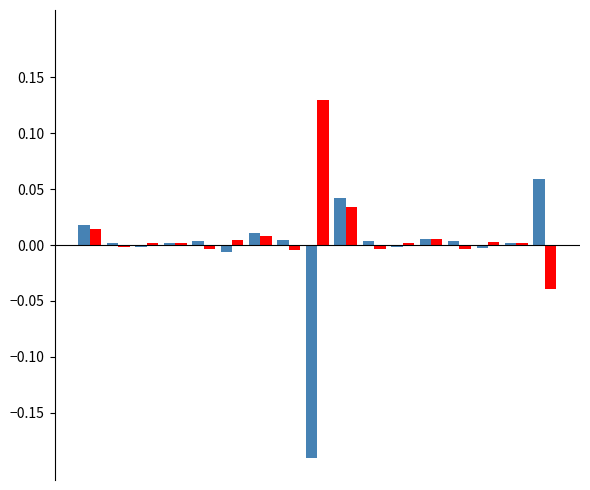

How many groups of bars are there?

17